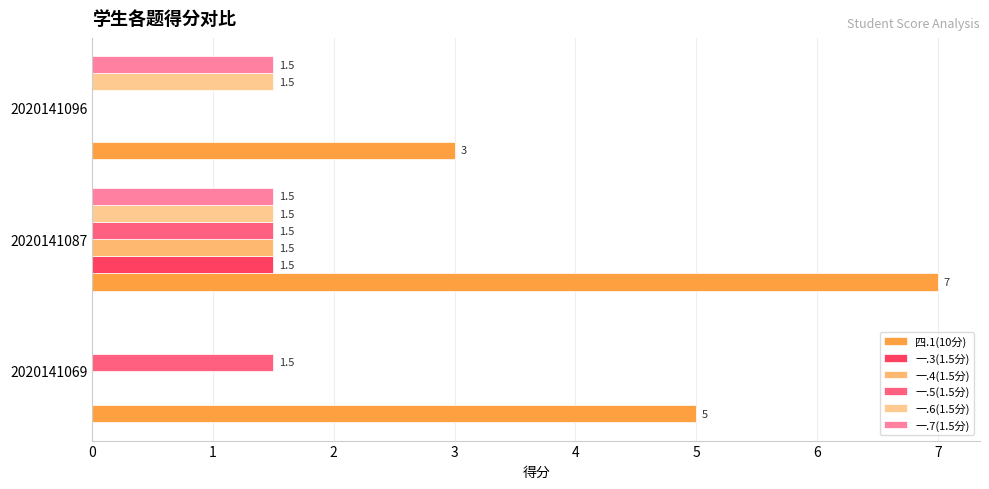

Count the number of data series in this chart.

6